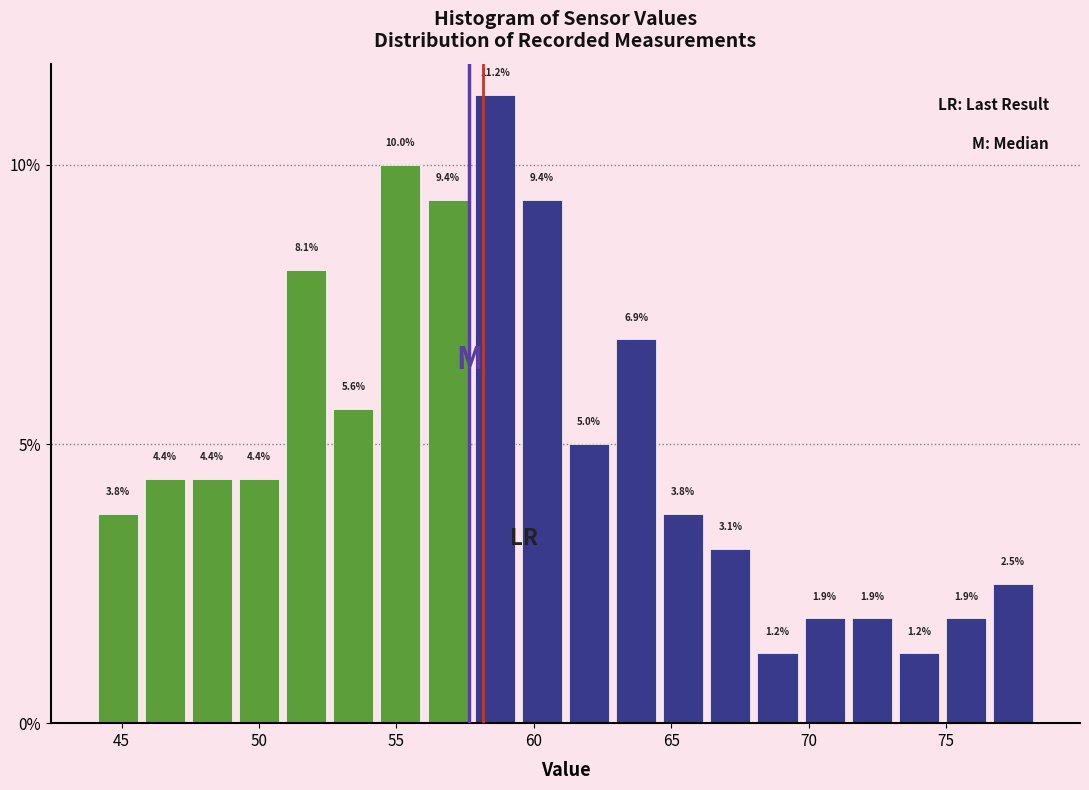

Around what value on the x-axis is the tallest bar? Give the approximate position of its centre, as read against the axis.

58.5